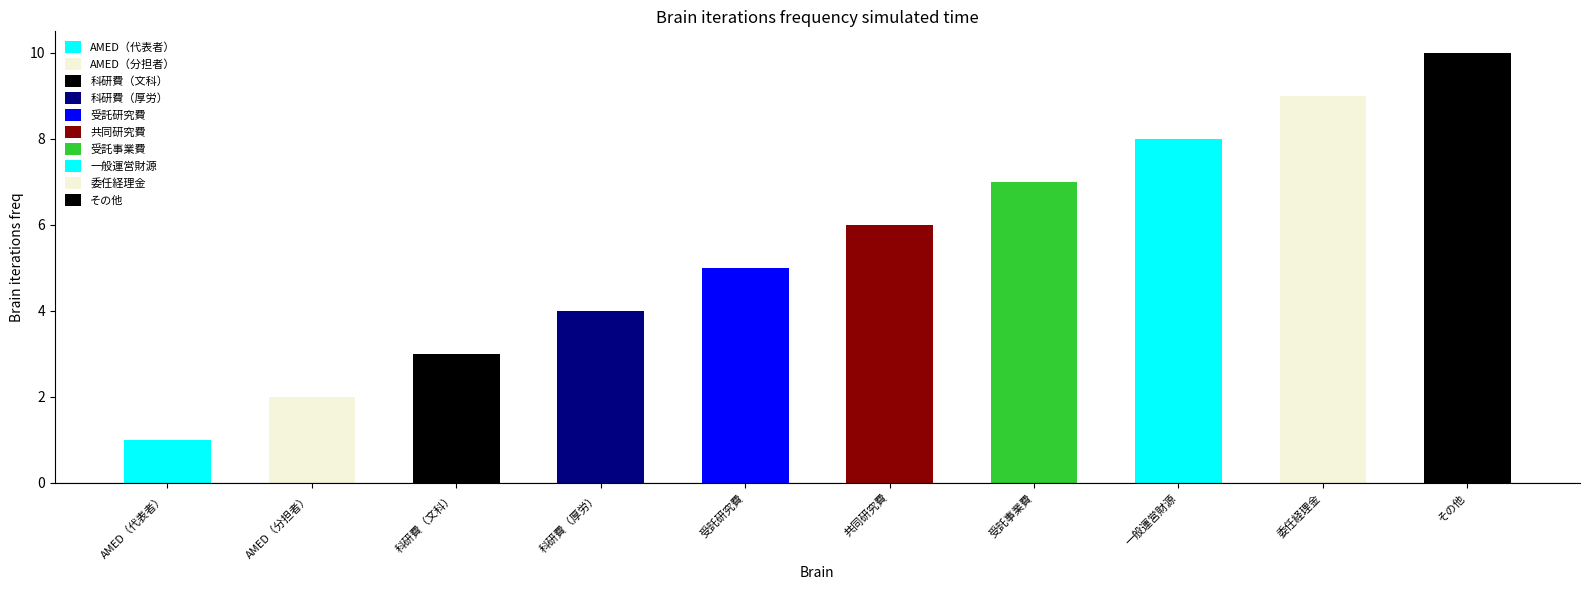

What is the smallest value displayed?

1